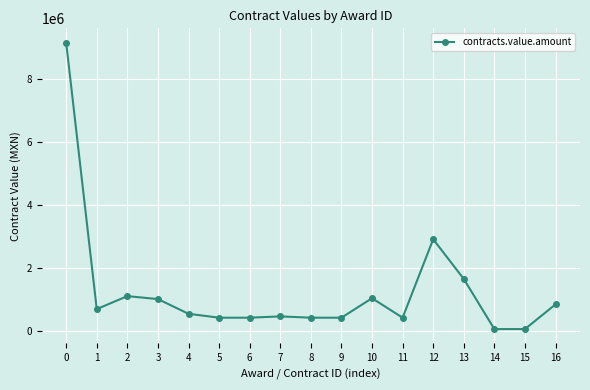

What is the value of the 1st point from the left?

9168192.1